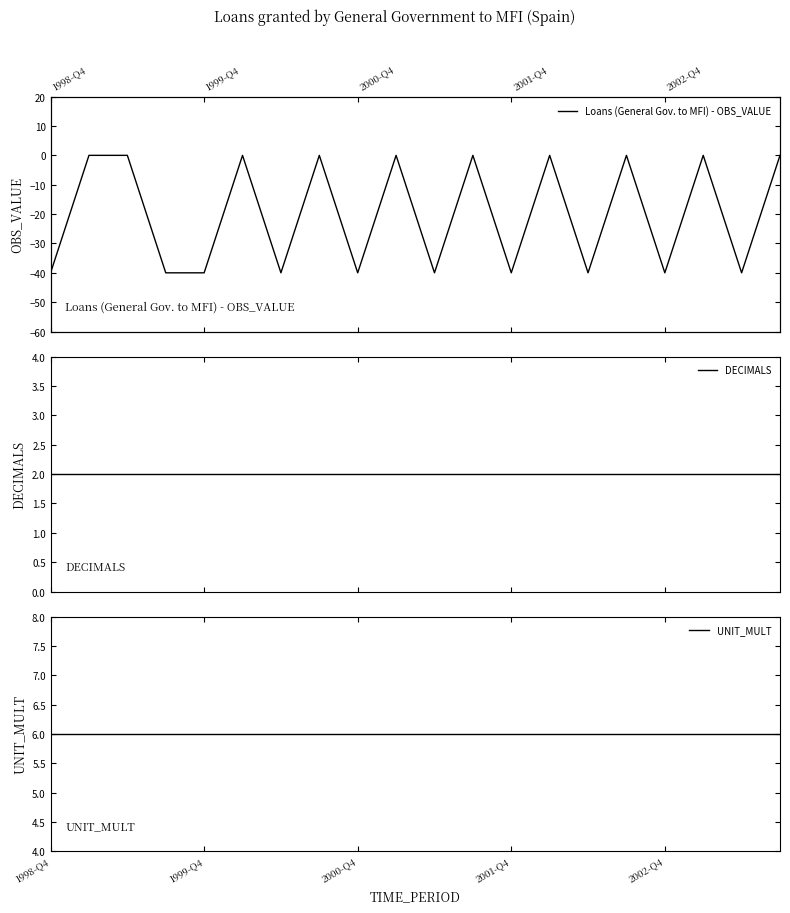

Between 11 and 14, which is larger?

11